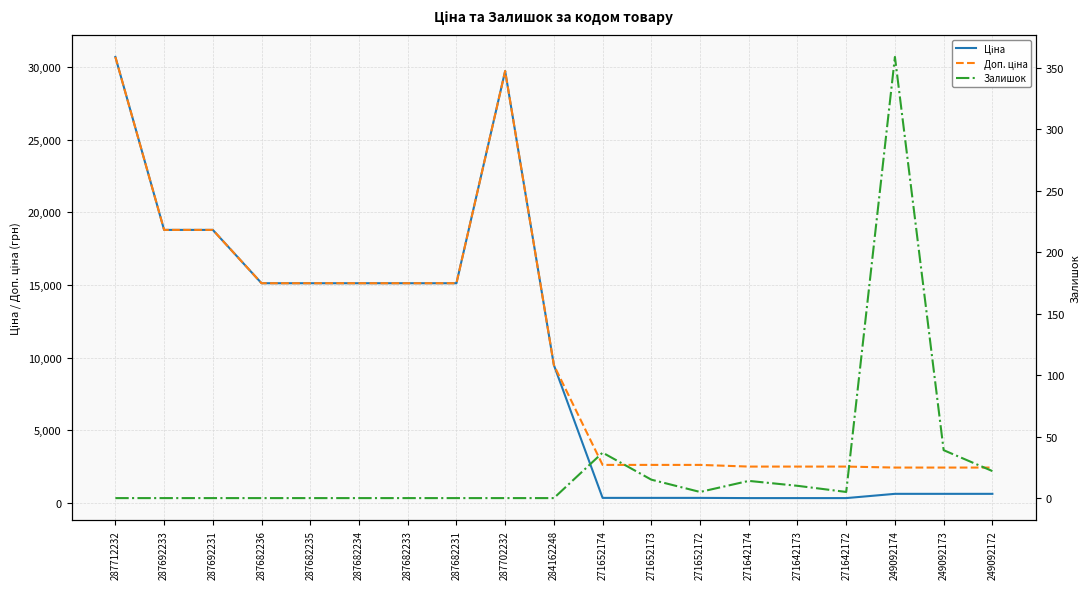

What is the difference between the Ціна values at 287682231 and 287692231?

3676.8